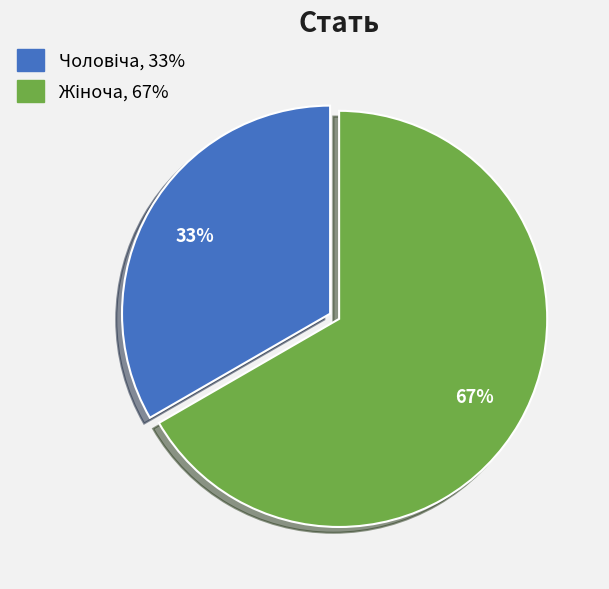

Is there a majority slice in this chart?

Yes